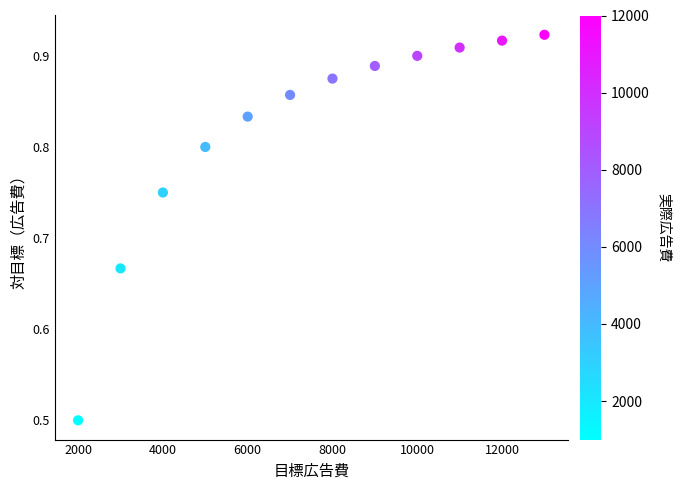

What is the range of Y values (max minus min)?

0.4